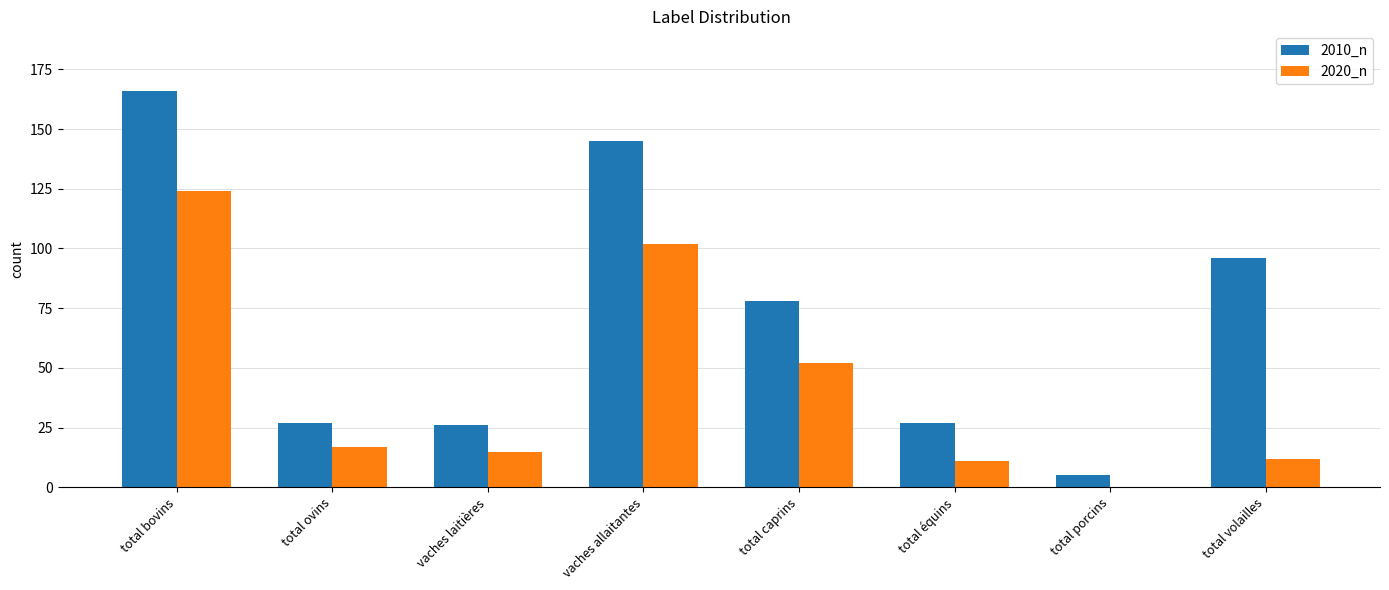

At which category is the sum across all series the highest?

total bovins